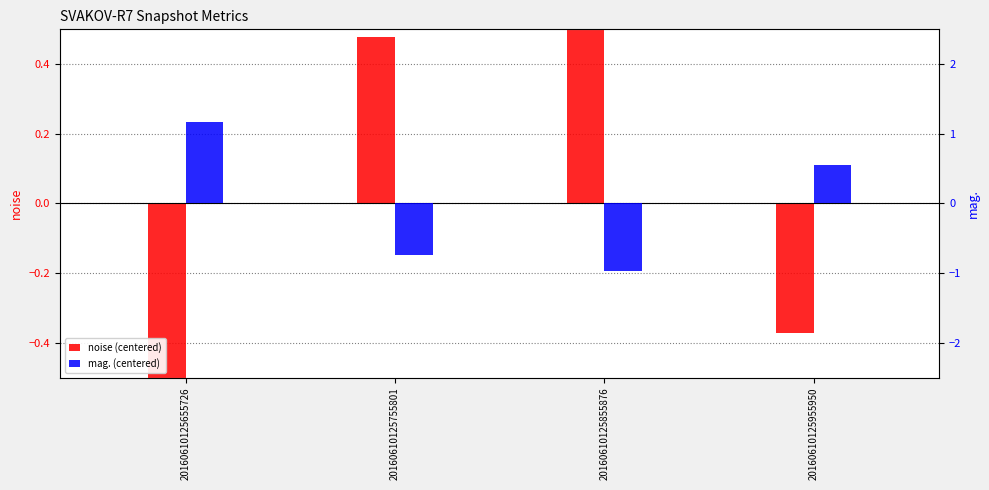

How many groups of bars are there?

4